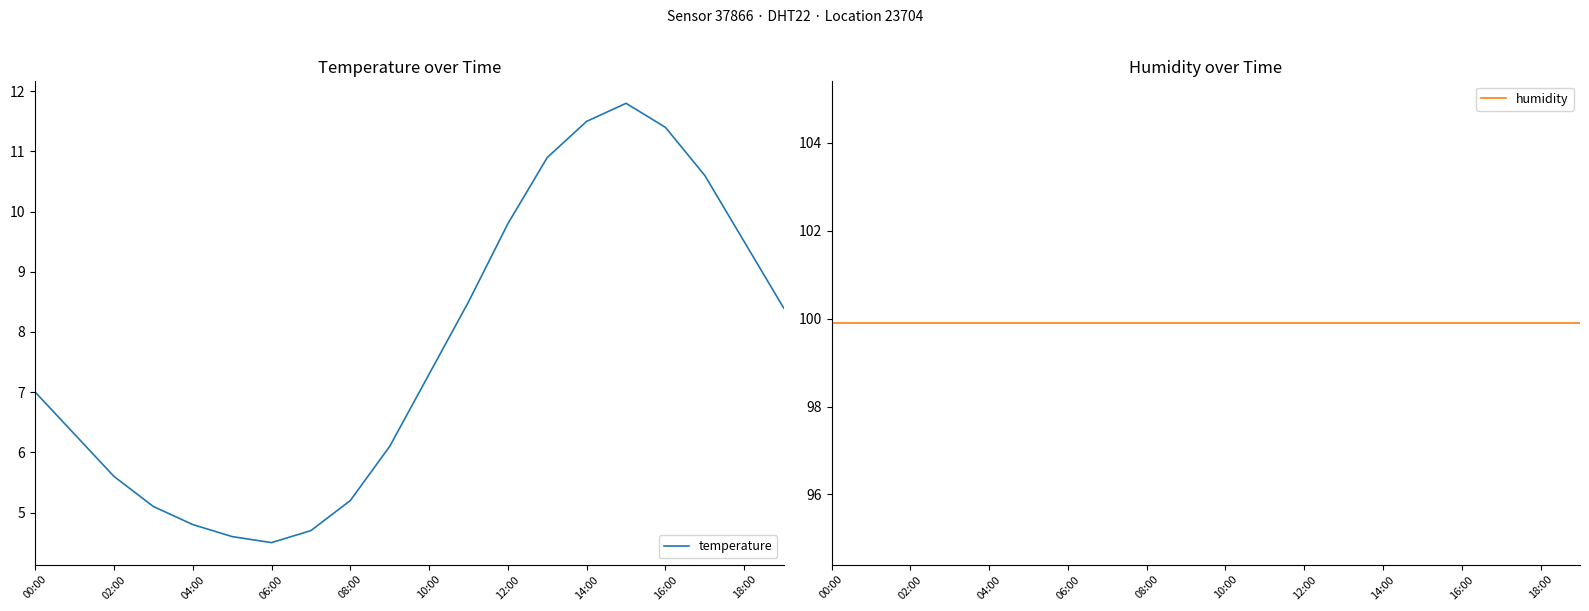

The value of humidity at 00:00 is 142.8. True or false?

False